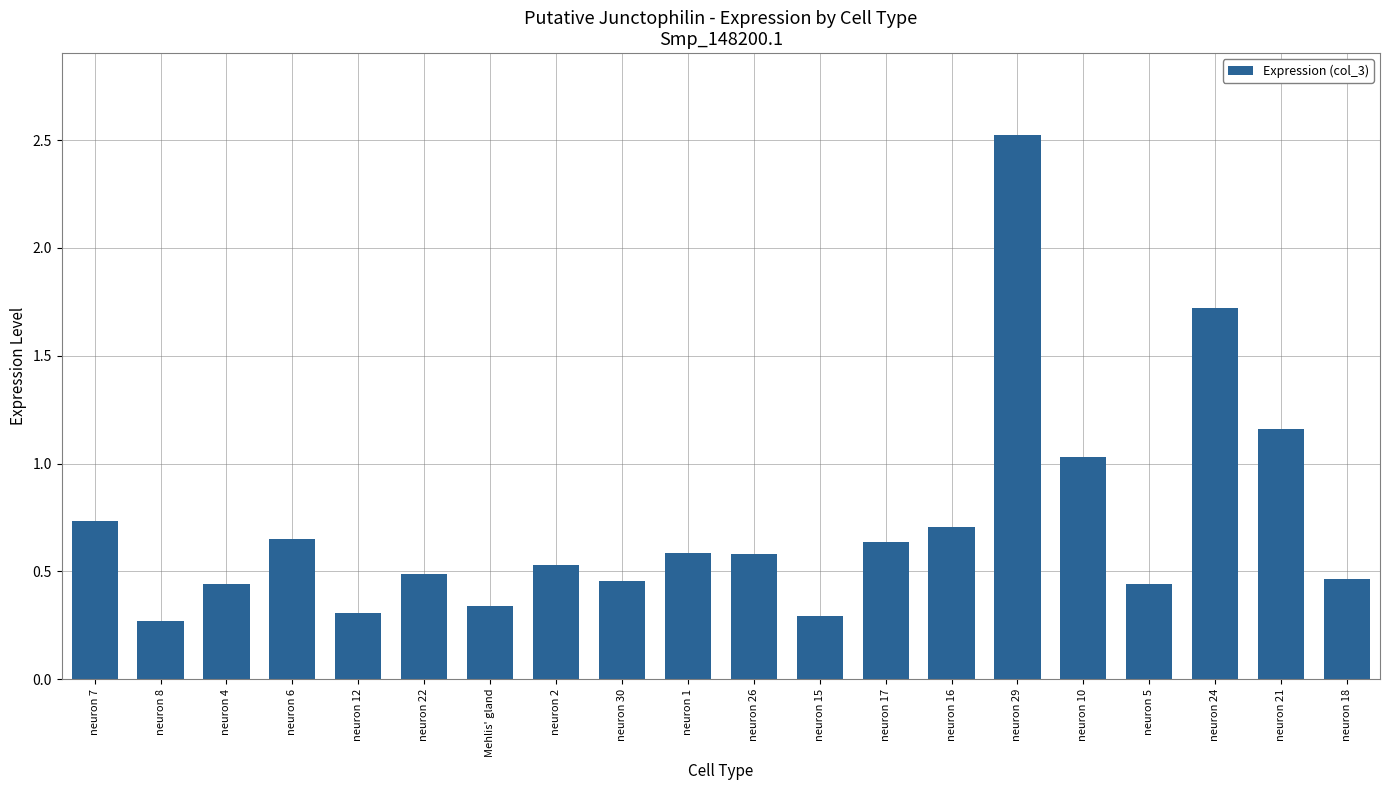

What is the difference between the second highest and second lowest values?

1.4